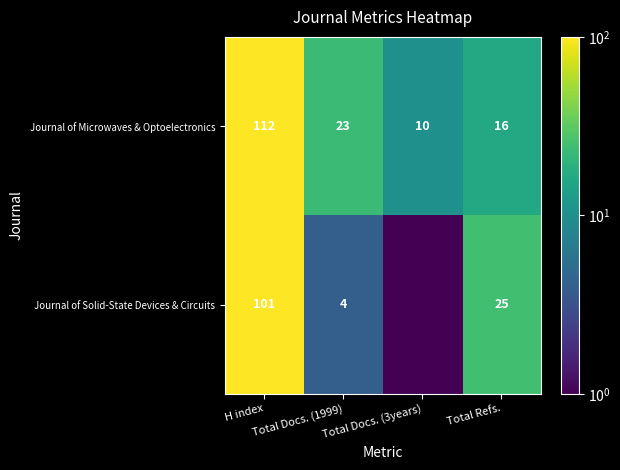

What is the lowest value of the Journal of Solid-State Devices & Circuits series?

0.1